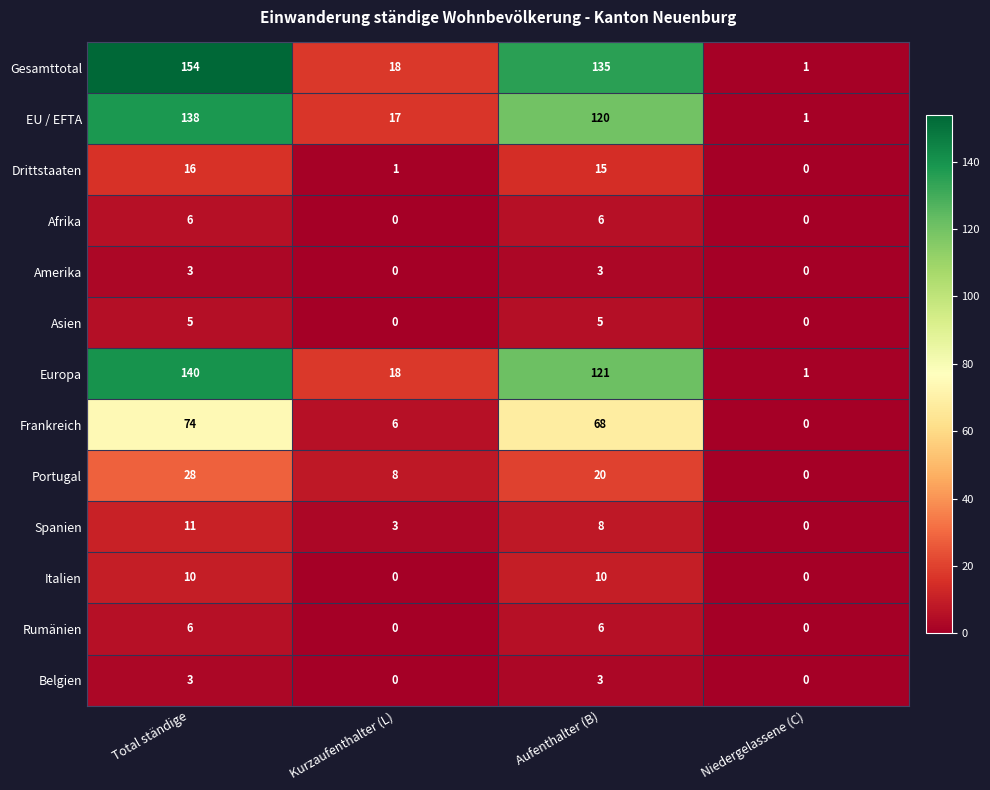

The Belgien series shows 3 at Aufenthalter (B). True or false?

True